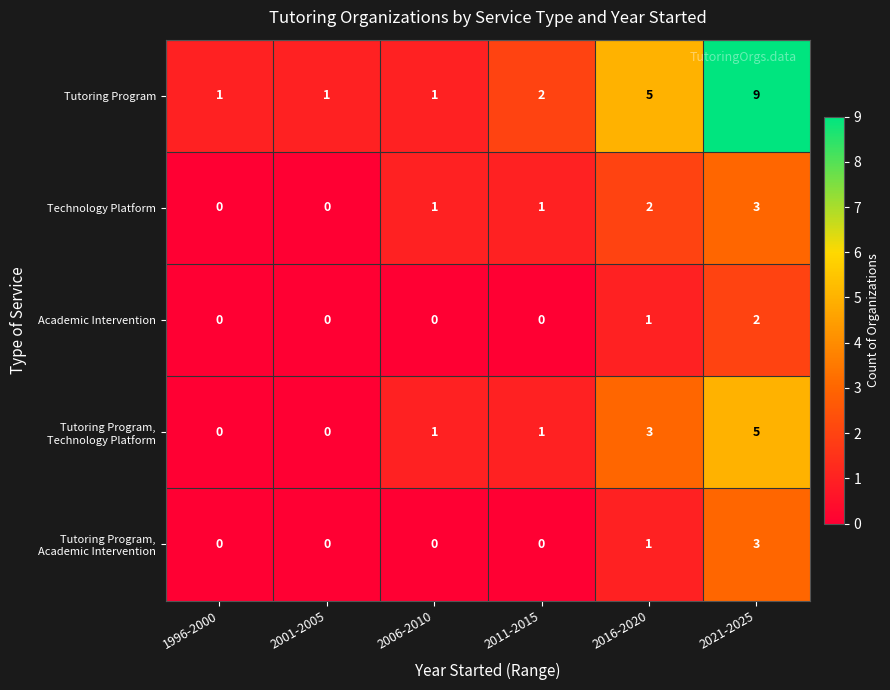

The Academic Intervention series shows 1 at 2021-2025. True or false?

False